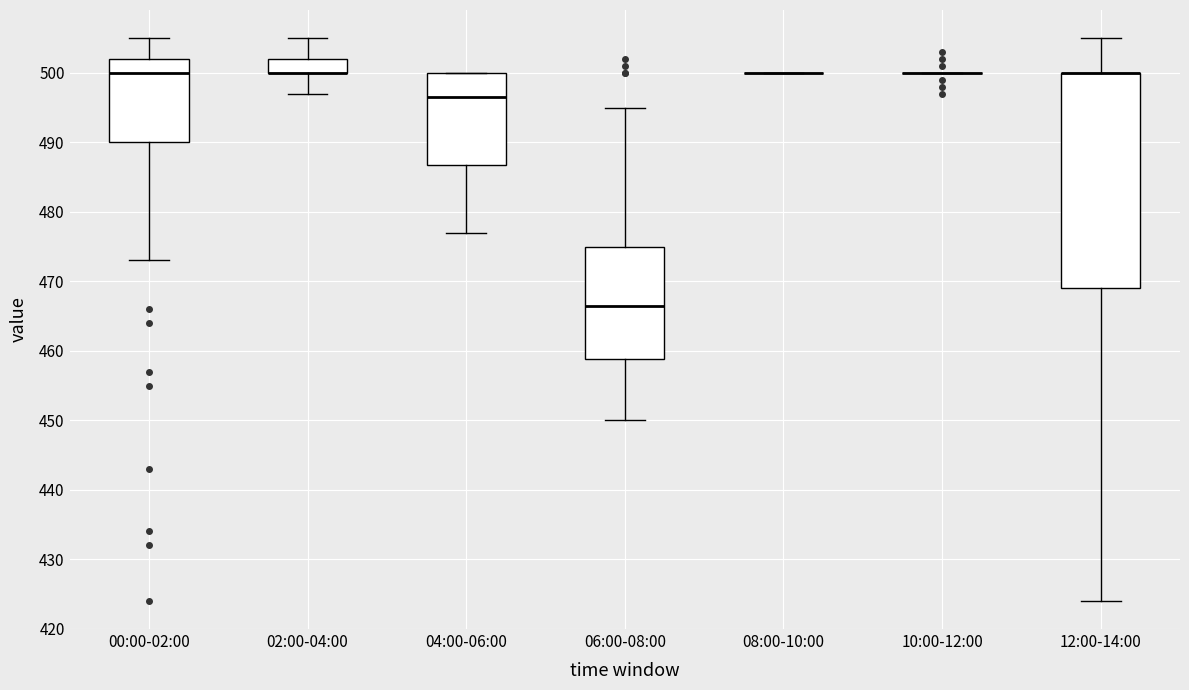

Reading left to right, transcribe this box plot: for each box, give where its median line is, the range the box spans, and where its two whiskers end, as read against the y-axis. The values are not printed on the chart, so give them approximately, as read against the axis.

00:00-02:00: median 500, box 490 to 502, whiskers 473 to 505
02:00-04:00: median 500 (drawn on the box's lower edge), box 500 to 502, whiskers 497 to 505
04:00-06:00: median 497, box 487 to 500, whiskers 477 to 500
06:00-08:00: median 467, box 459 to 475, whiskers 450 to 495
08:00-10:00: box collapsed to a line at 500, whiskers 500 to 500
10:00-12:00: box collapsed to a line at 500, whiskers 500 to 500
12:00-14:00: median 500 (drawn on the box's upper edge), box 469 to 500, whiskers 424 to 505